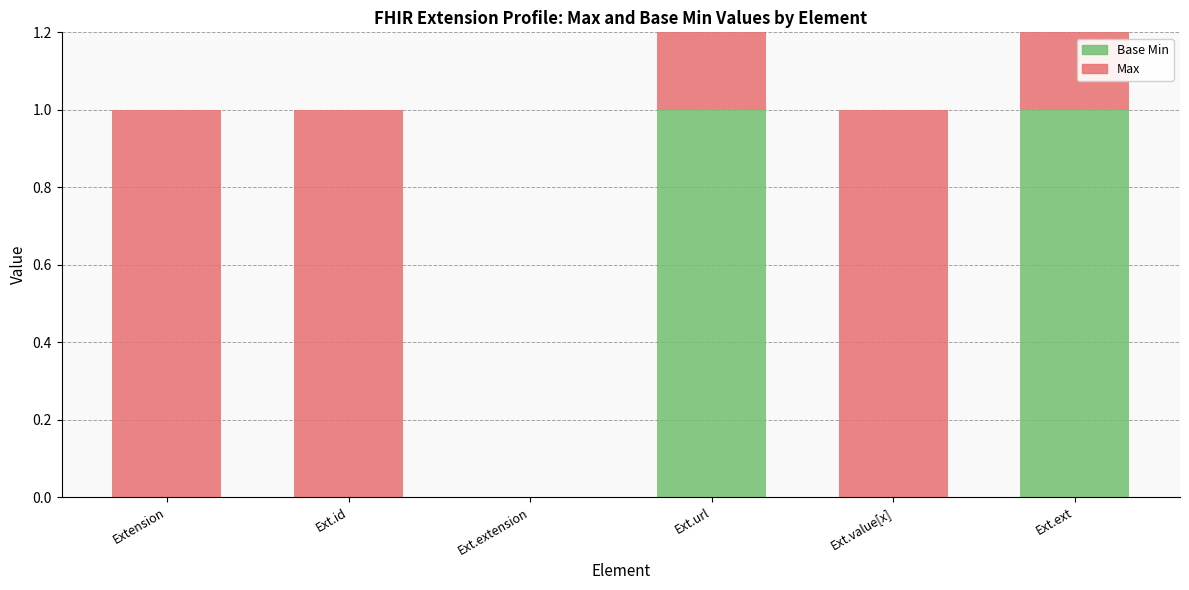

Where is Base Min nearest to the value 0?

Extension